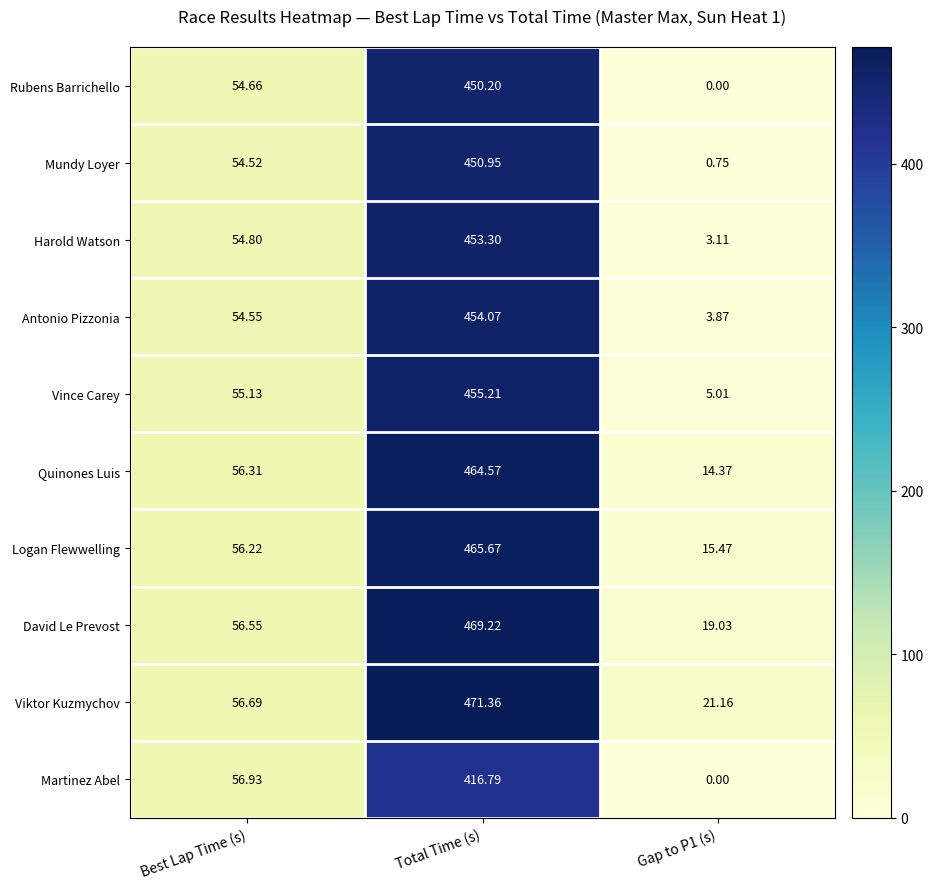

At which category does the chart reach its peak across all series?

Total Time (s)